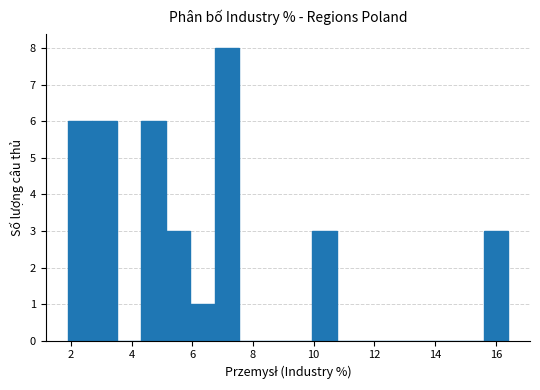

What is the height of the bar covering 2.0 to 2.8 on the x-axis? Neither the bar edges nor the heights are printed on the chart, so give them approximately, as read against the axes.

6